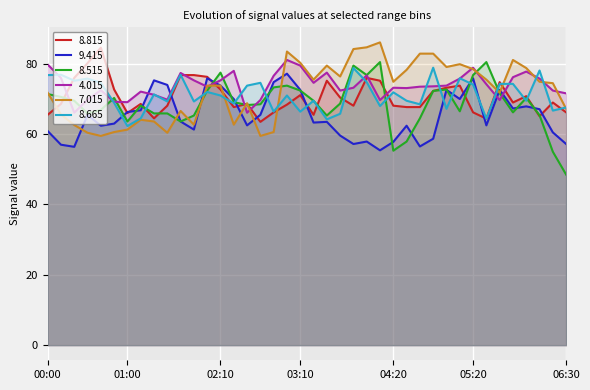

Between which two adjacent categories do   8.665 and   9.415 first intersect?

00:50 and 01:00